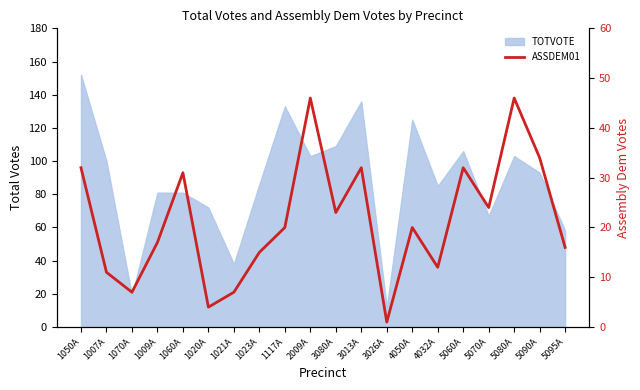

At which category does the data reach its first local valley?

1070A